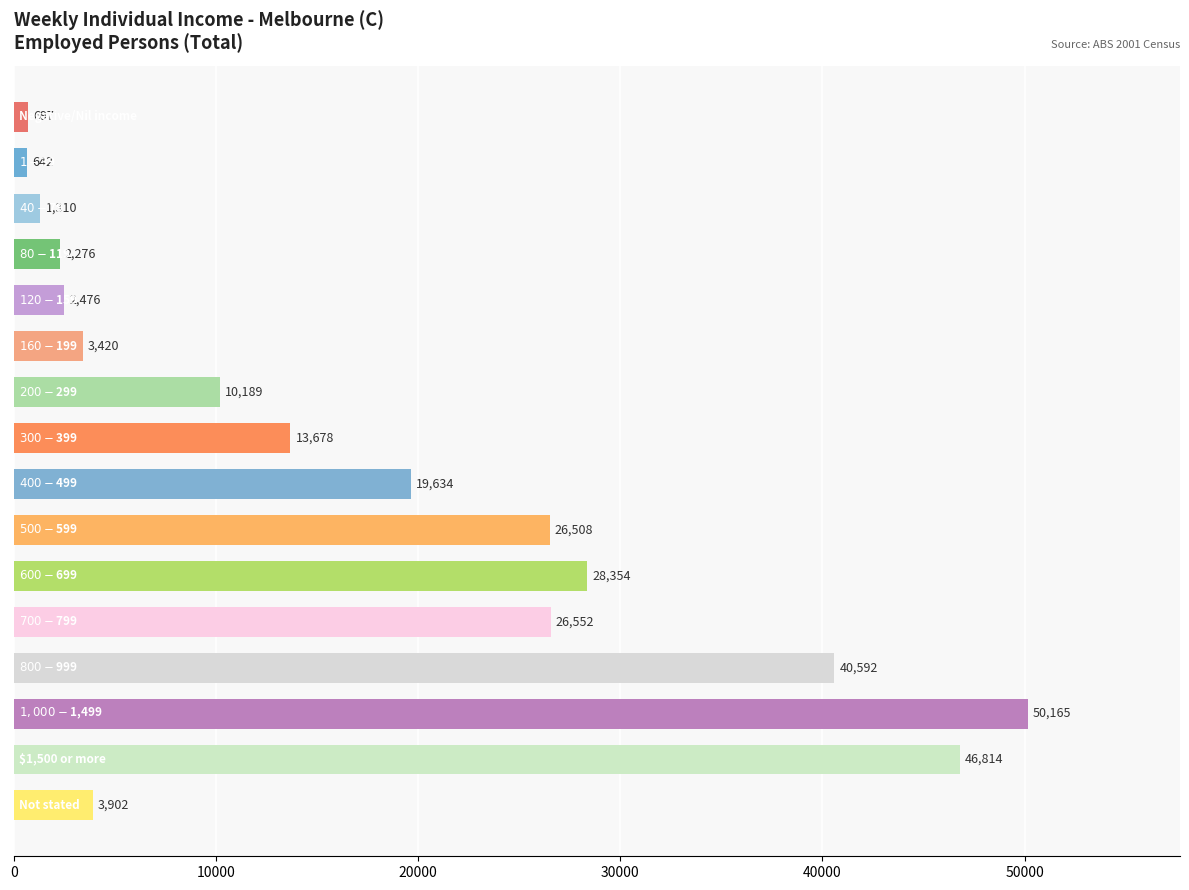

What is the value of the 1st bar from the top?

697